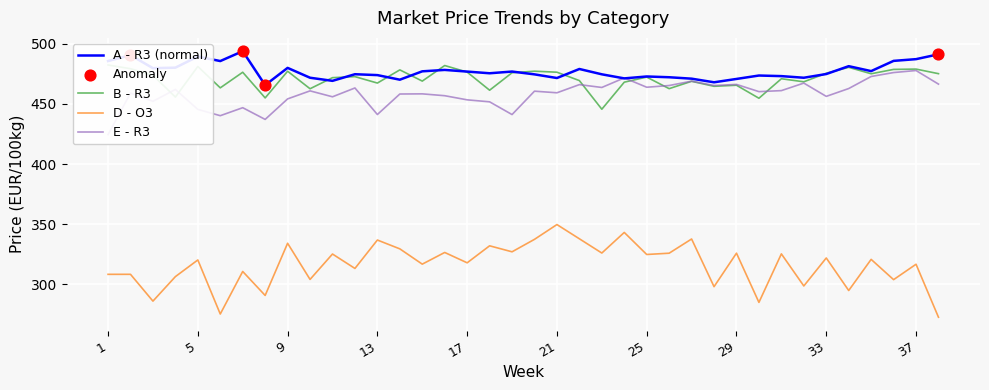

Is the value of B - R3 at 31 greater than the value of D - O3 at 36?

Yes